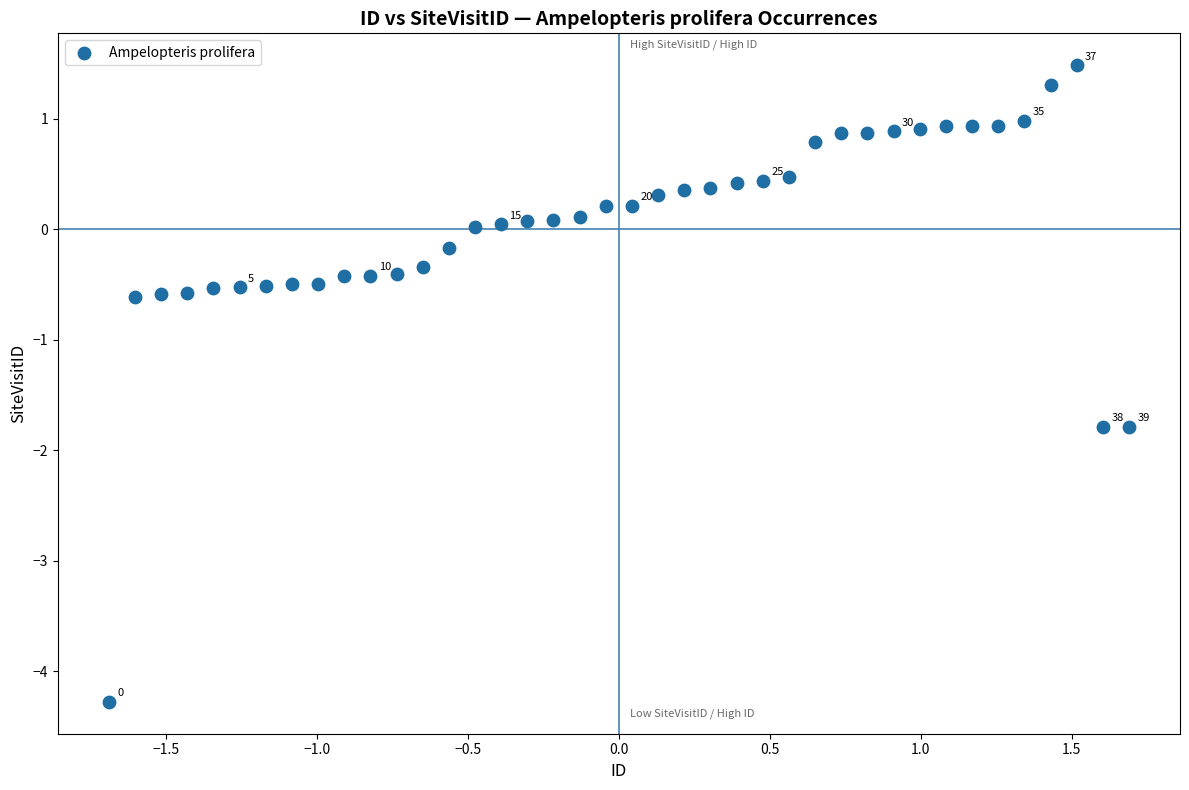

What is the range of X values (max minus min)?

3.4